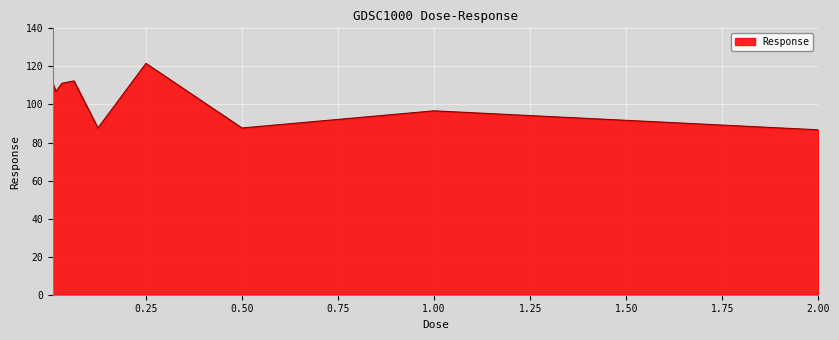

True or false: the data has more than 2 interior local peaks.

True